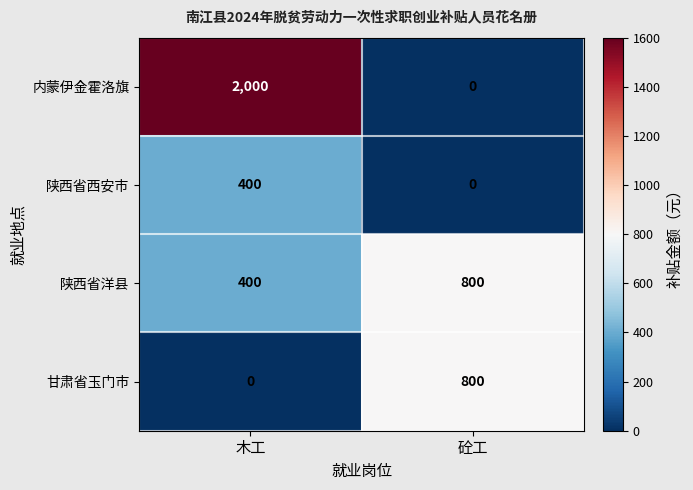

What is the maximum value shown in the chart?

2000